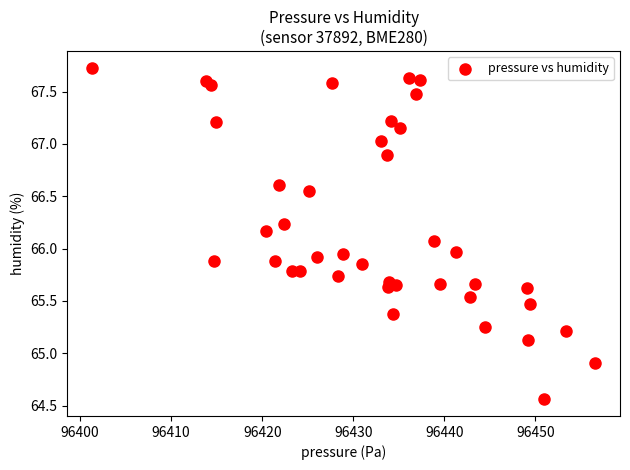

What is the range of X values (max minus min)?

55.2